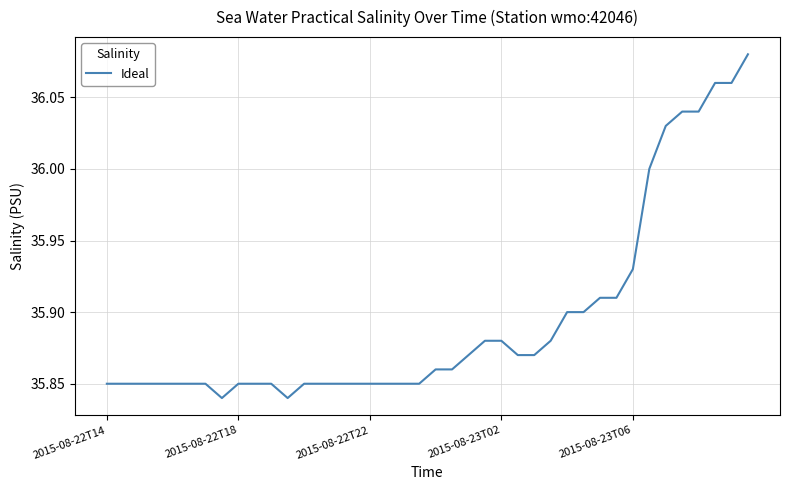

What is the maximum value shown in the chart?

36.1